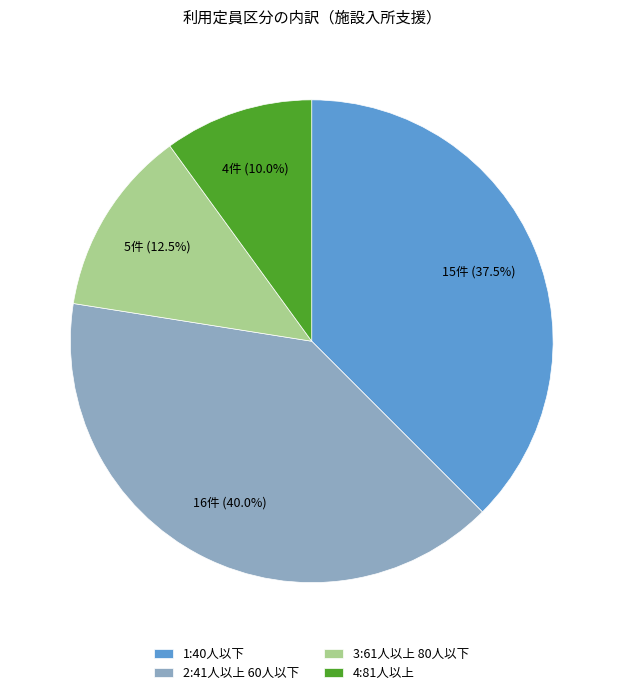

Rank the categories by value from lowest to highest.

4:81人以上, 3:61人以上 80人以下, 1:40人以下, 2:41人以上 60人以下